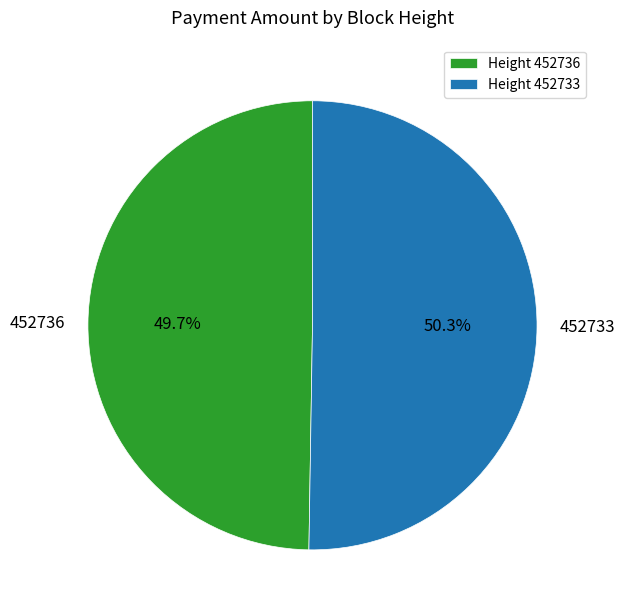

Combined, what portion of the pie is 452736 and 452733?

100.0%